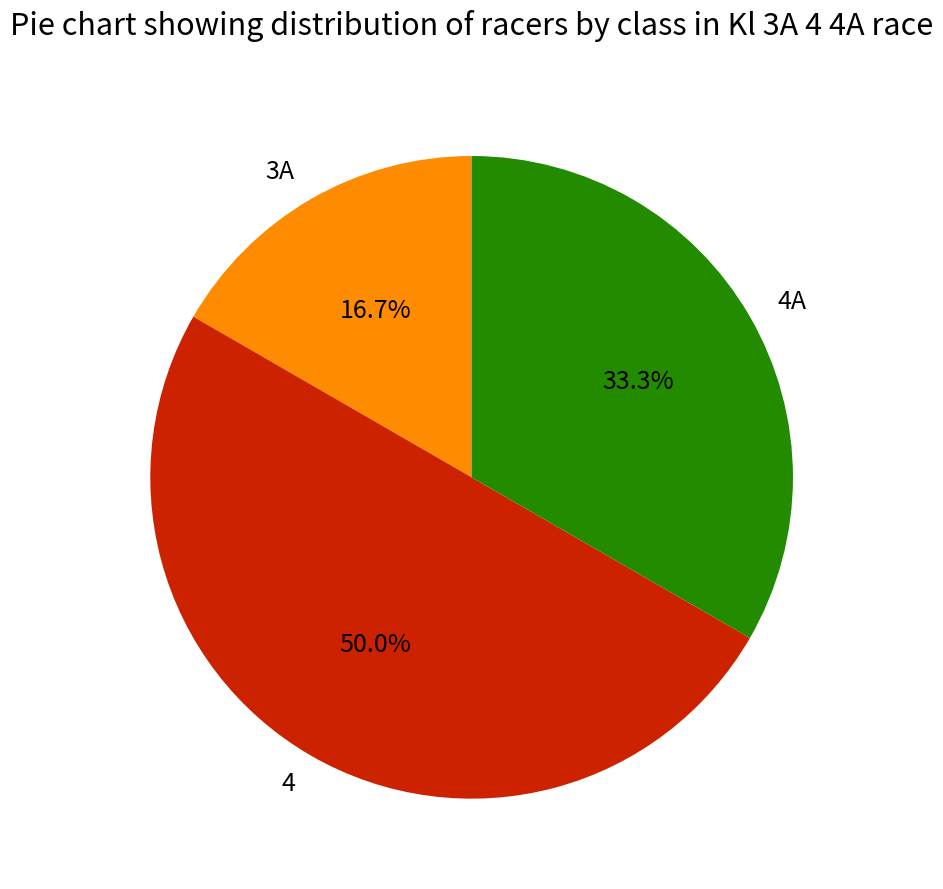

Which has a higher value, 3A or 4A?

4A